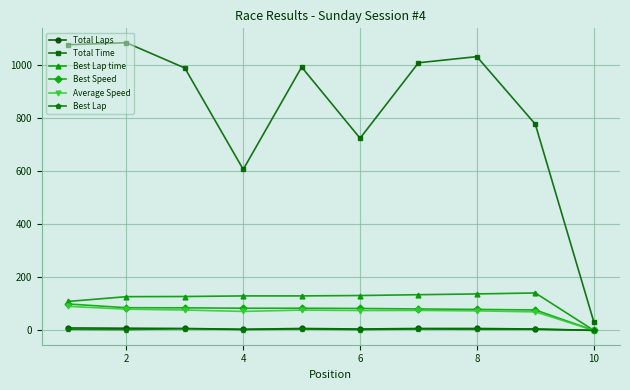

Which series has the widest spread of values?

Total Time